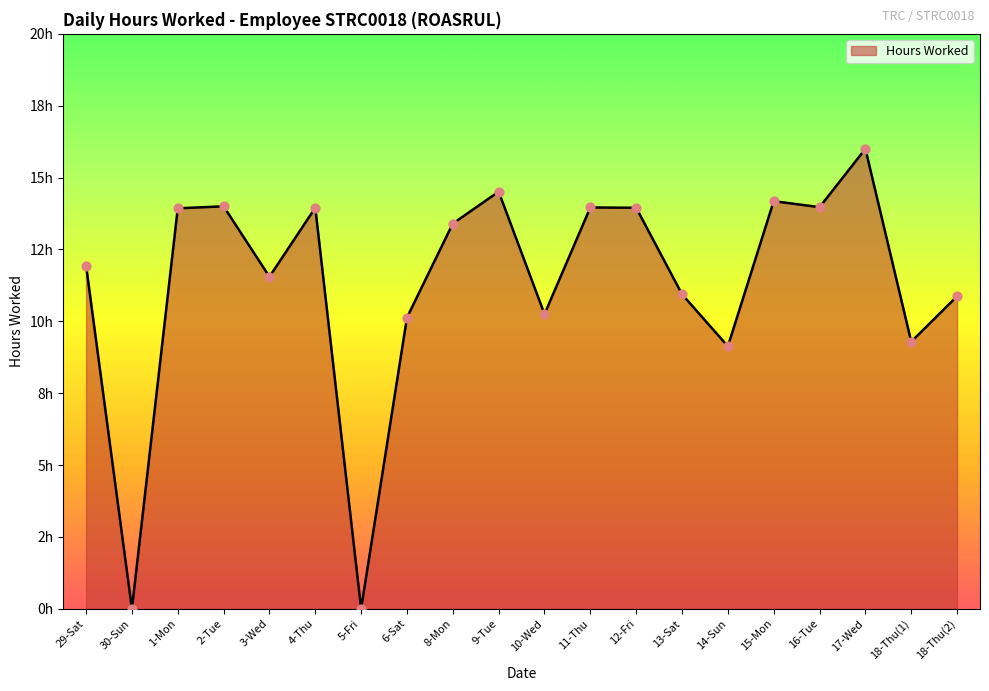

Between 15-Mon and 1-Mon, which is larger?

15-Mon